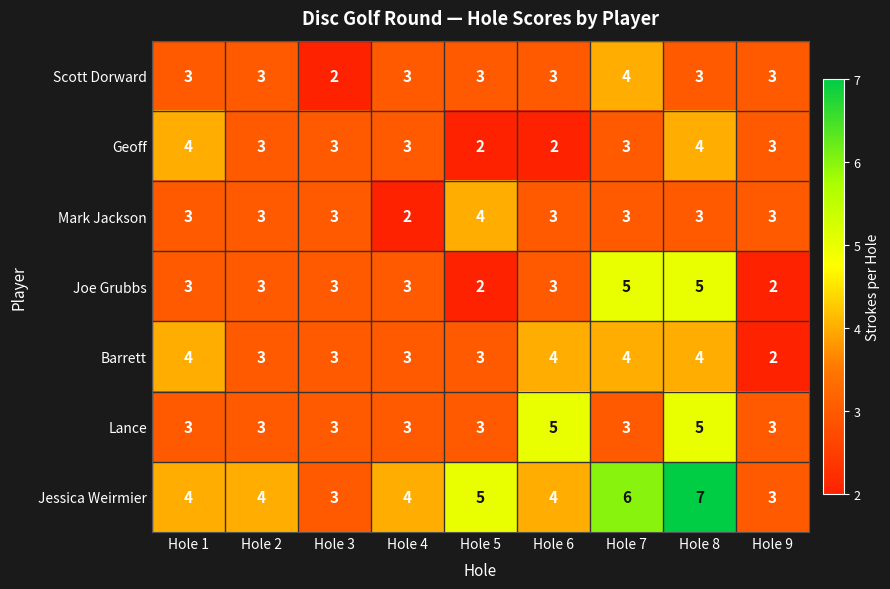

Read the Jessica Weirmier value at Hole 7.

6